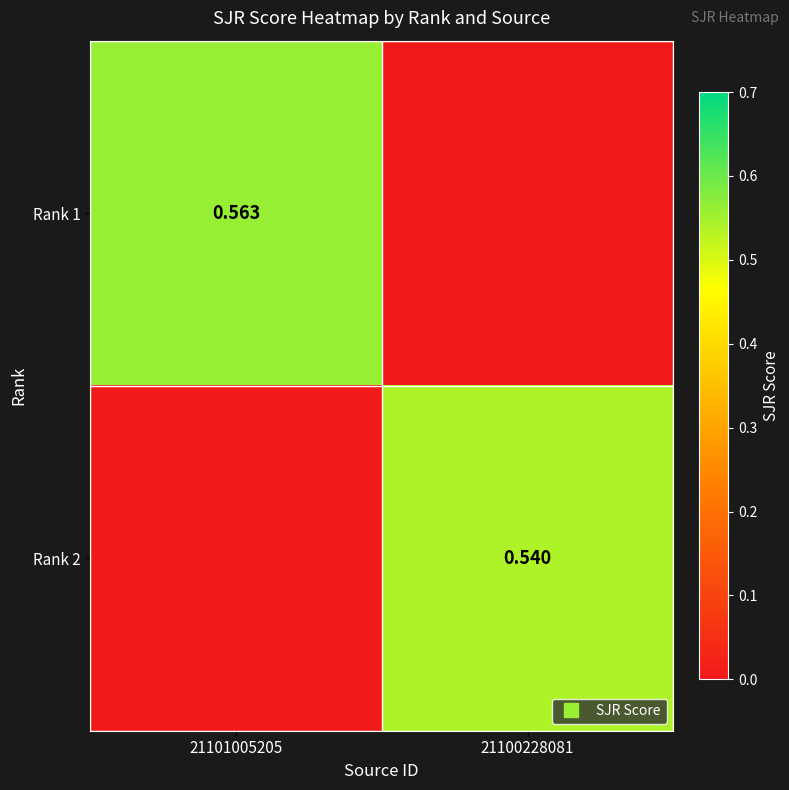

Which series has the largest total across all categories?

Rank 1